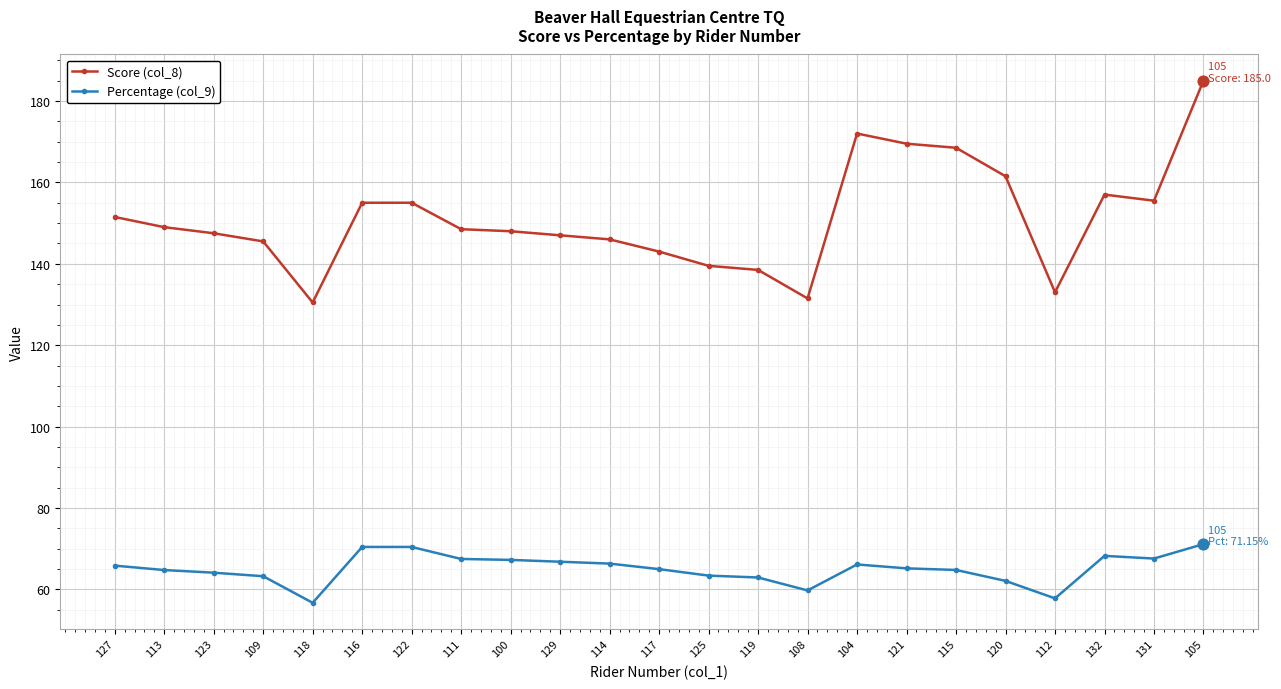

Is the value of Score (col_8) at 129 greater than the value of Percentage (col_9) at 108?

Yes